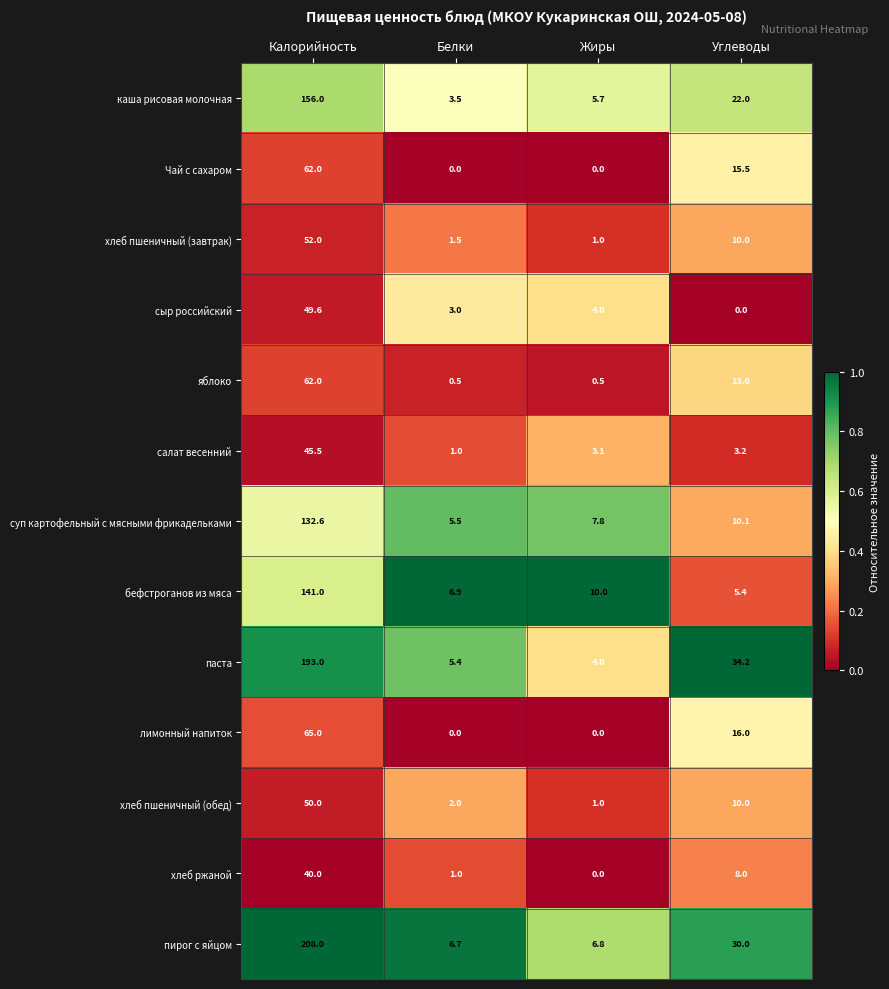

The хлеб ржаной series shows 1.0 at Белки. True or false?

True